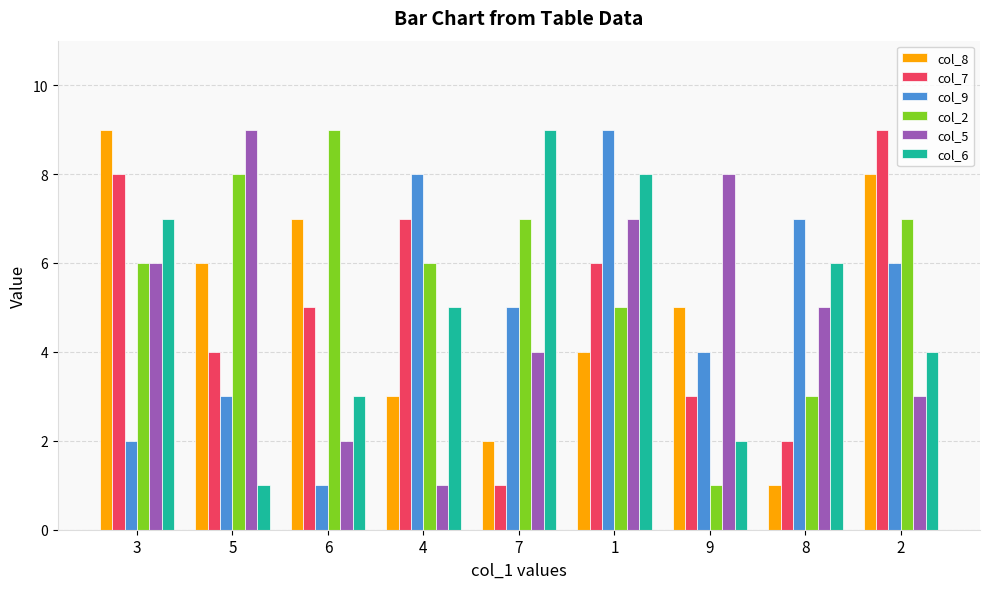

What is the label of the 5th bar from the right?

7